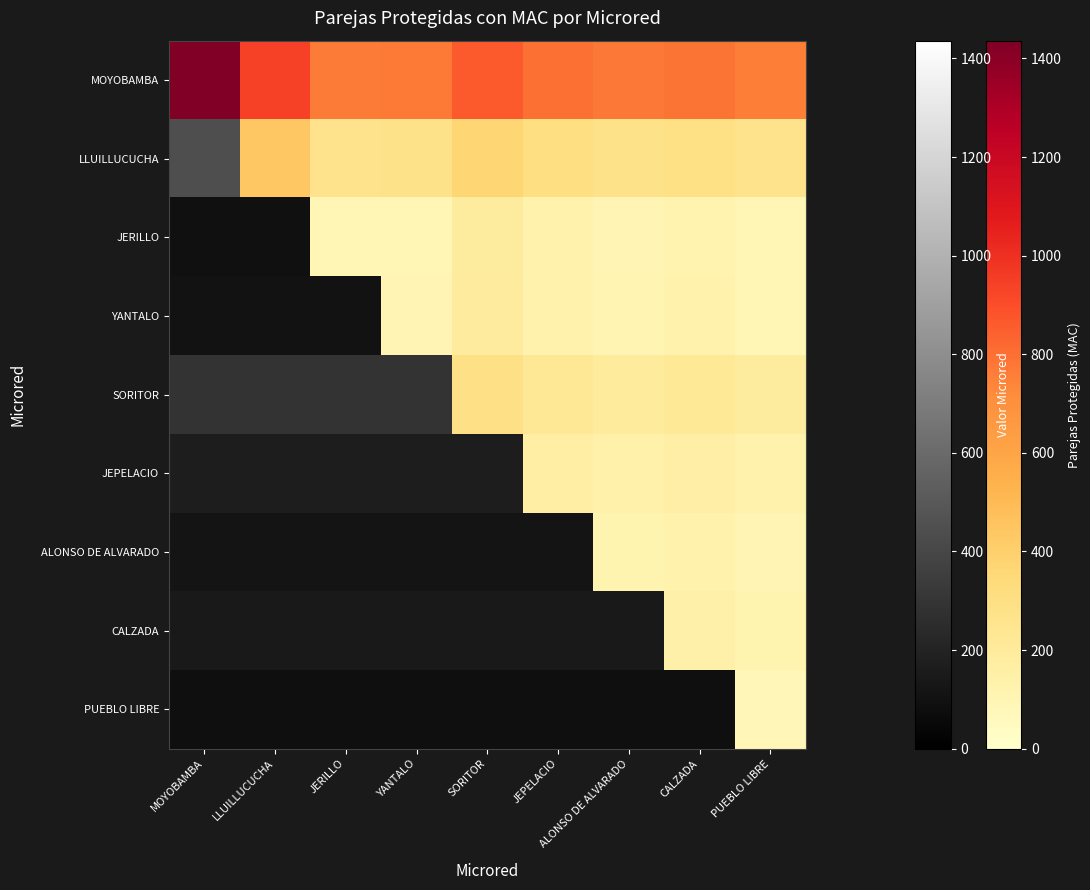

Between LLUILLUCUCHA and SORITOR, which is larger?

LLUILLUCUCHA